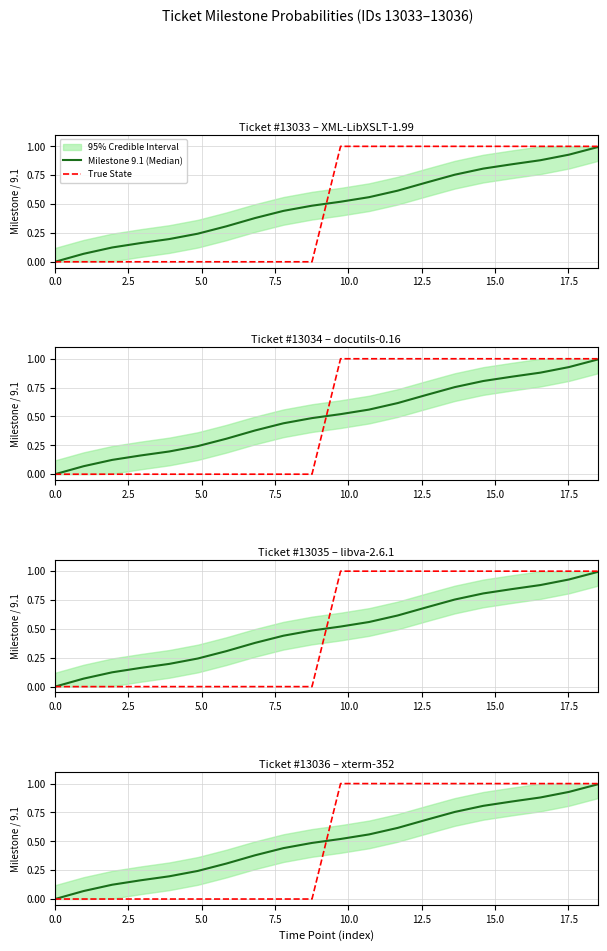

What is the sum of the Milestone 9.1 (Median) values at 0.0 and 2.5?

0.1